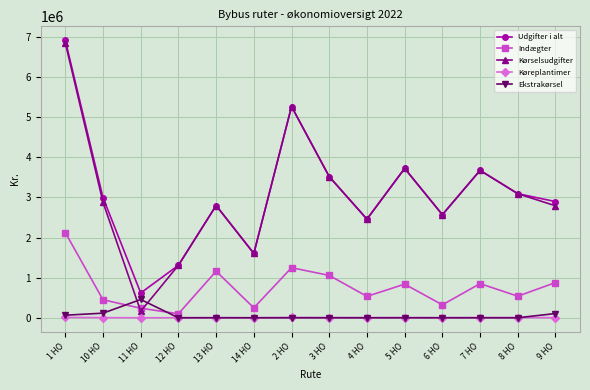

What is the value of the Udgifter i alt point at the 9th from the left?

2459569.7